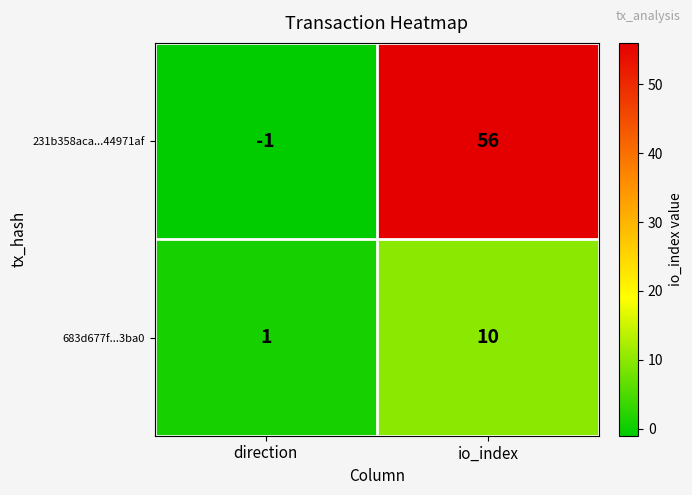

Reading left to right, extract all data points from this chart.

231b358aca...44971af: direction=-1	io_index=56
683d677f...3ba0: direction=1	io_index=10